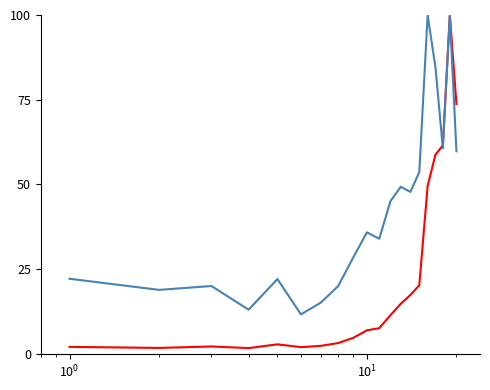

What is the greatest value displayed?

100.0